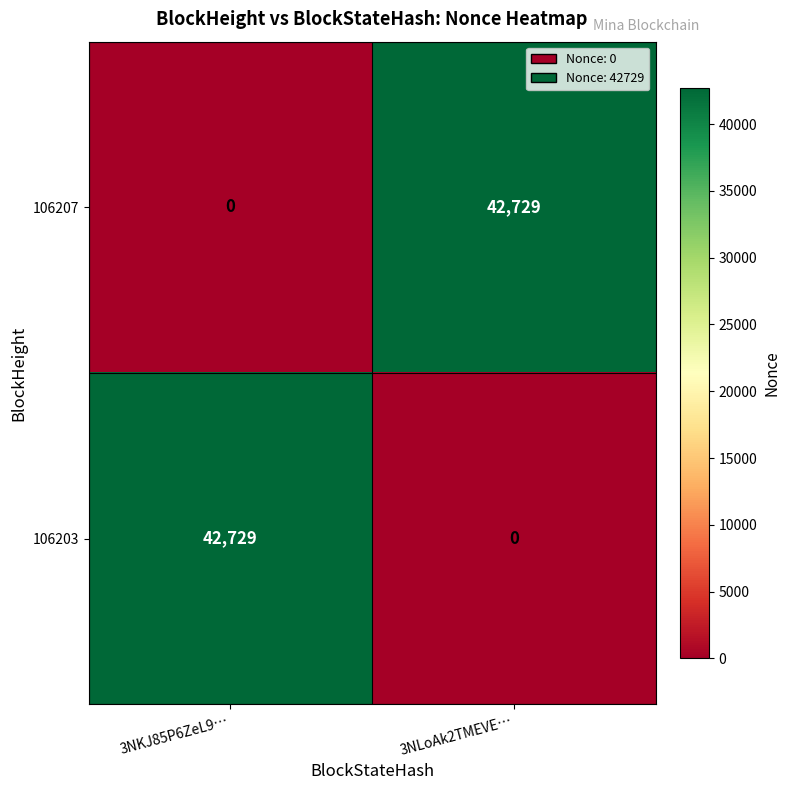

Reading left to right, what are all the values shown in this chart?

106207: 3NKJ85P6ZeL9…=0	3NLoAk2TMEVE…=42729
106203: 3NKJ85P6ZeL9…=42729	3NLoAk2TMEVE…=0